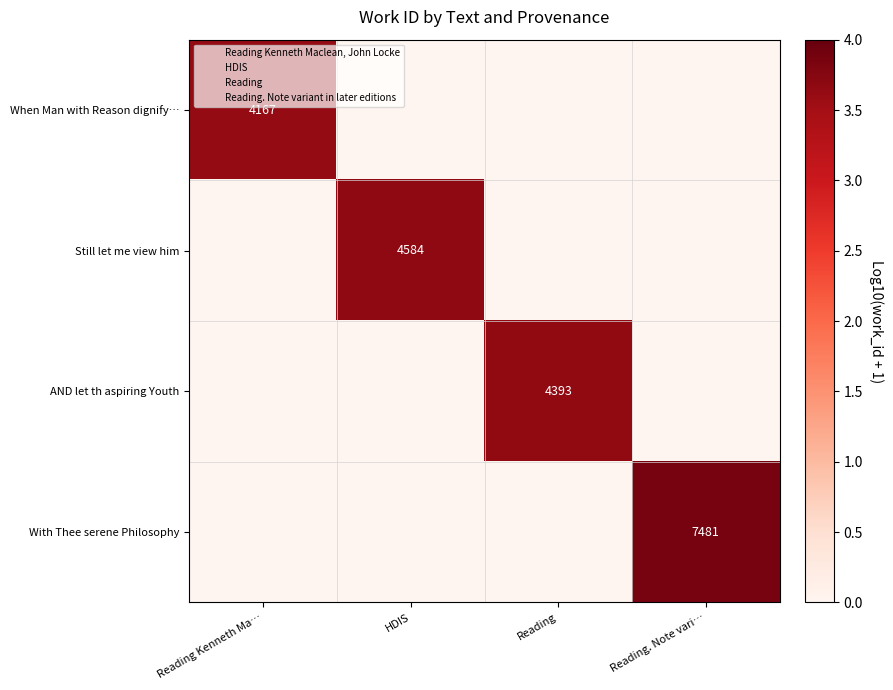

Read the With Thee serene Philosophy value at Reading. Note vari….

3.9